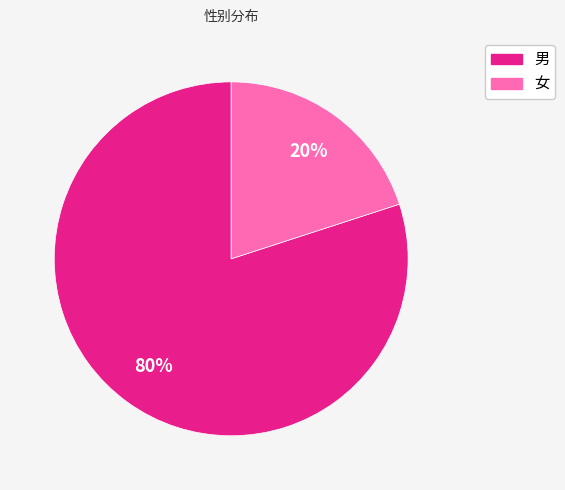

To the nearest percent, what is the difference between the largest and smallest slice percentages?

60%